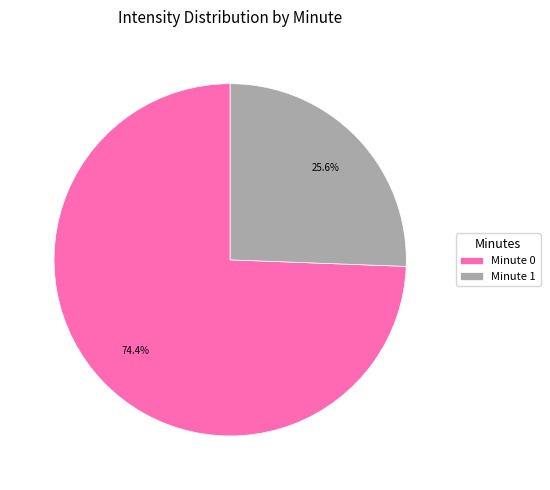

How much of the chart is everything except Minute 0?

25.6%